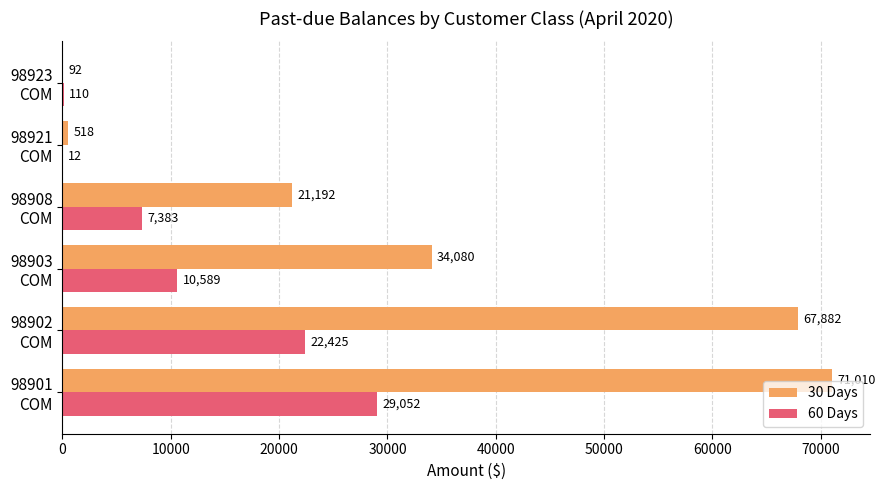

What is the maximum value shown in the chart?

71009.6